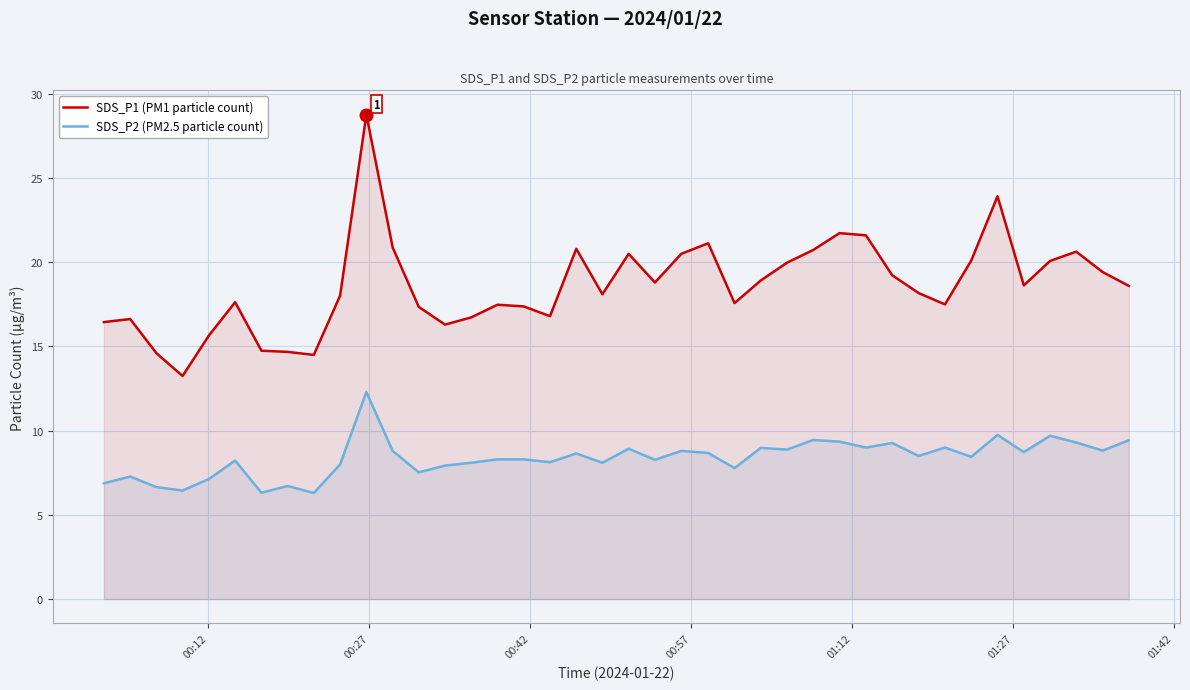

How many data points in SDS_P1 (PM1 particle count) are less than 18?

17